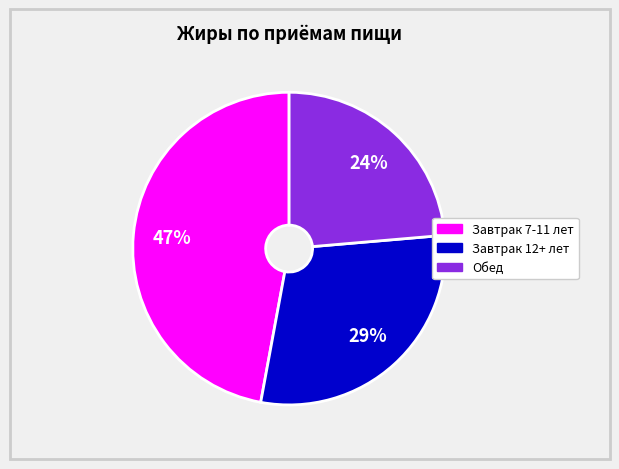

To the nearest percent, what is the average slice percentage?

33%